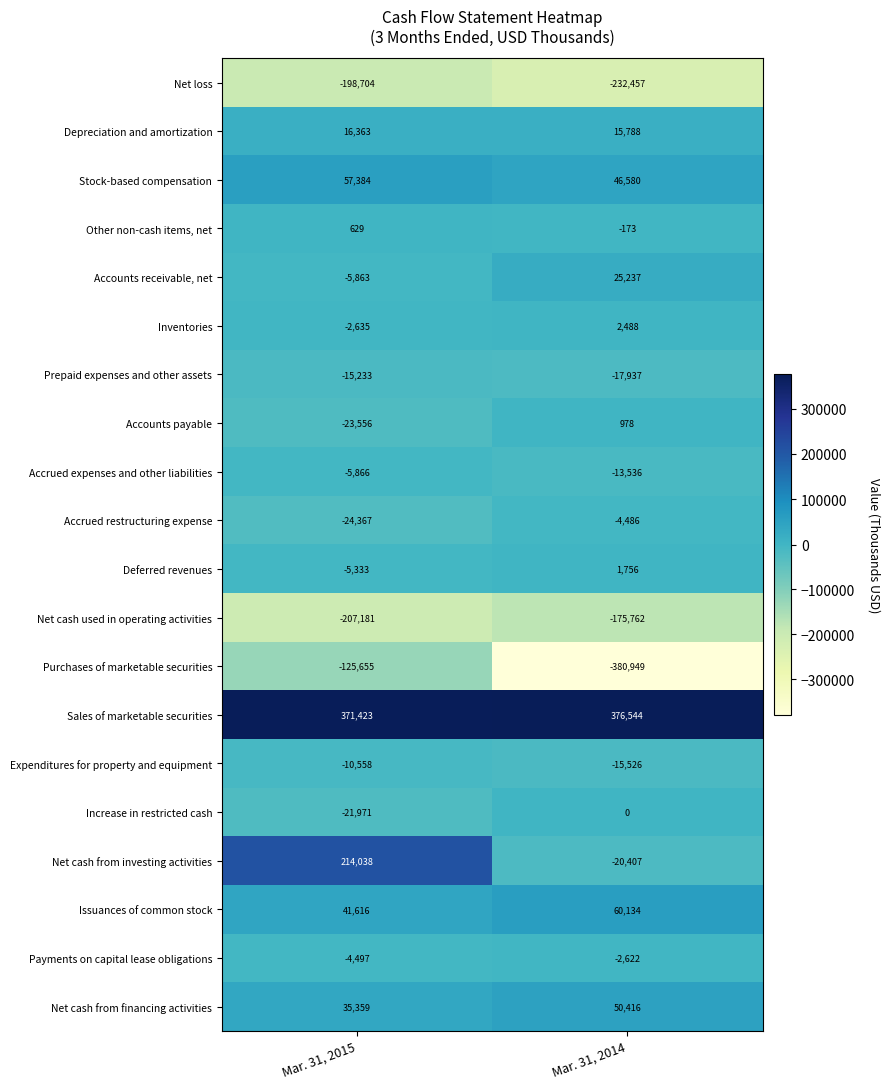

The Sales of marketable securities series shows 205711 at Mar. 31, 2014. True or false?

False